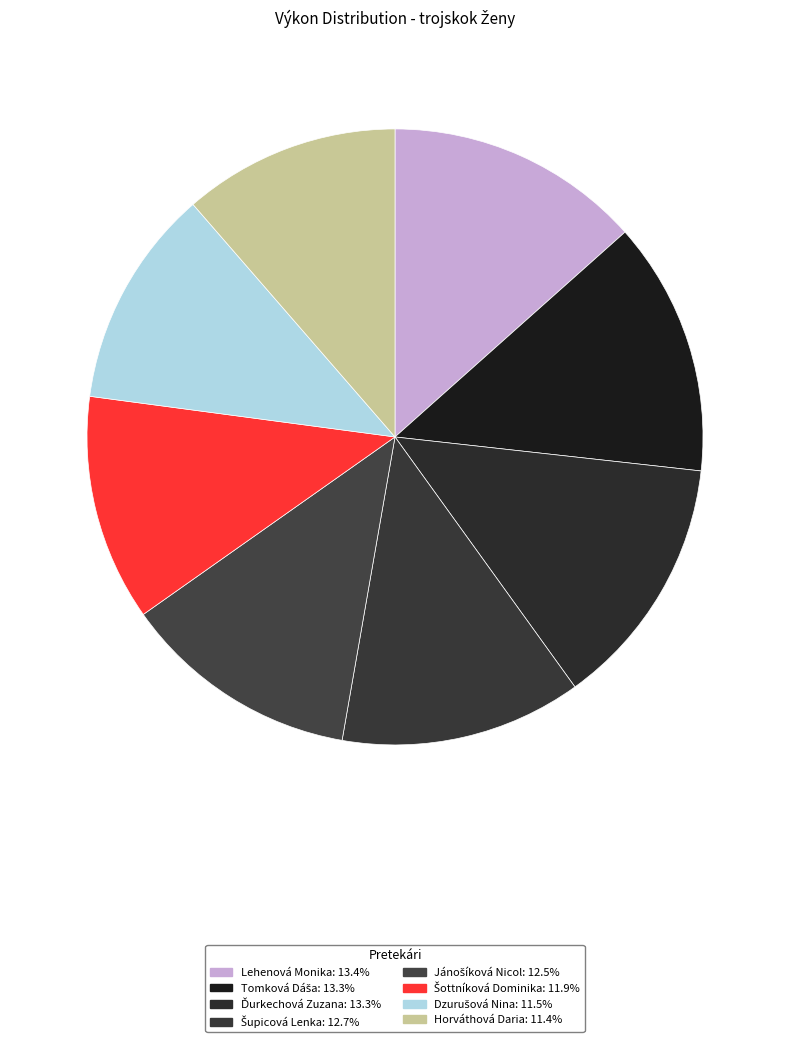

Combined, what portion of the pie is Ďurkechová Zuzana and Šottníková Dominika?

25.2%